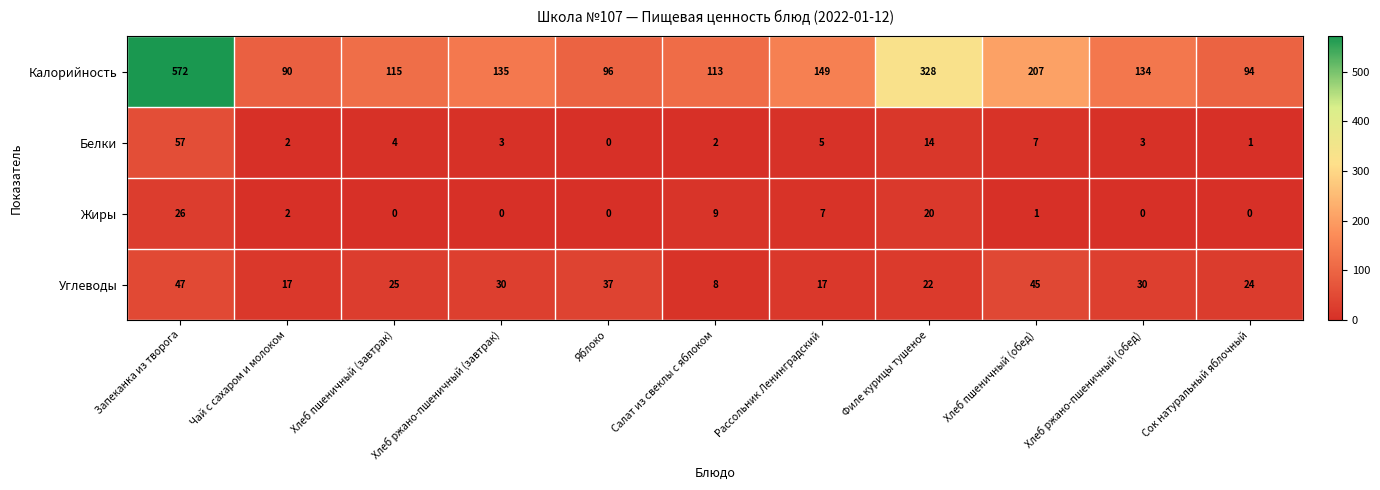

What is the sum of the Углеводы values at Хлеб пшеничный (завтрак) and Чай с сахаром и молоком?

42